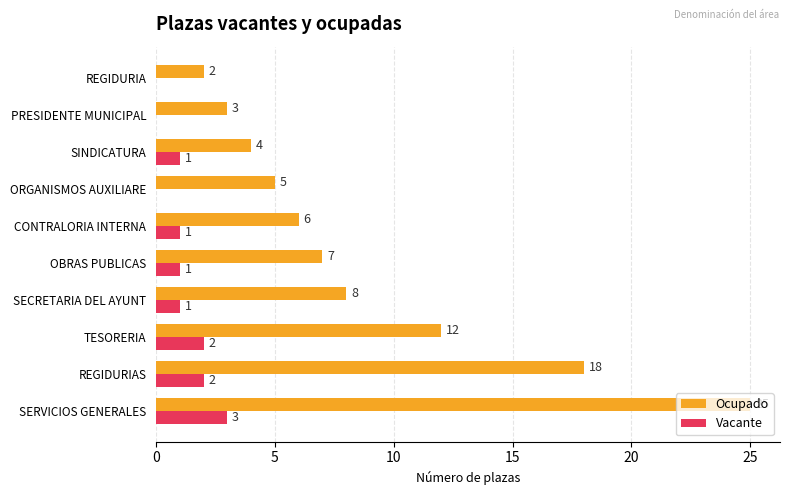

Which series has the largest total across all categories?

Ocupado